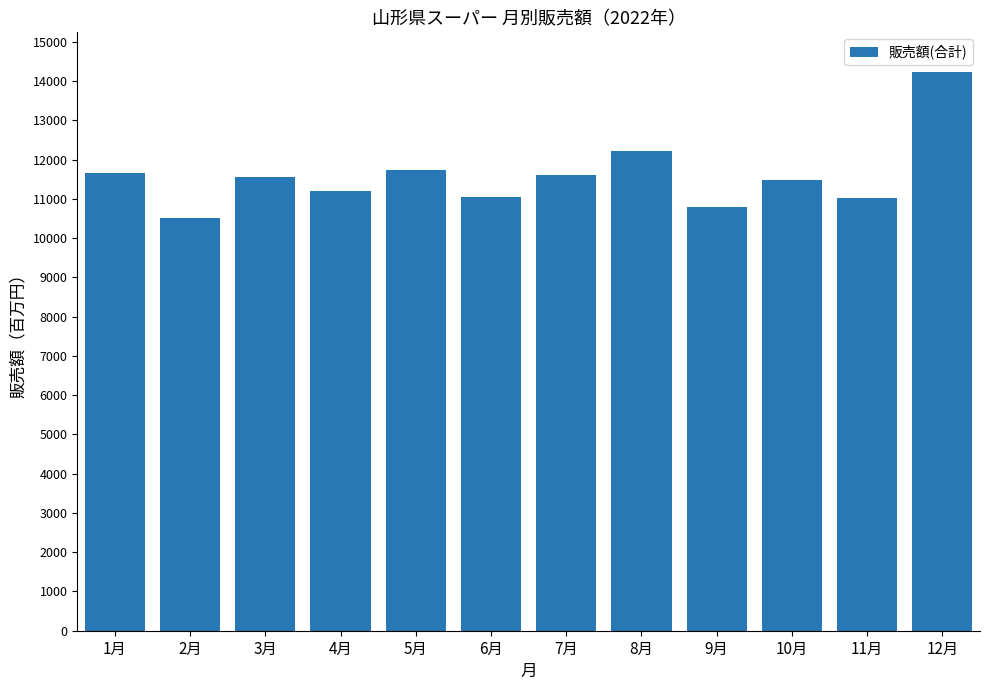

Between 2月 and 9月, which is larger?

9月